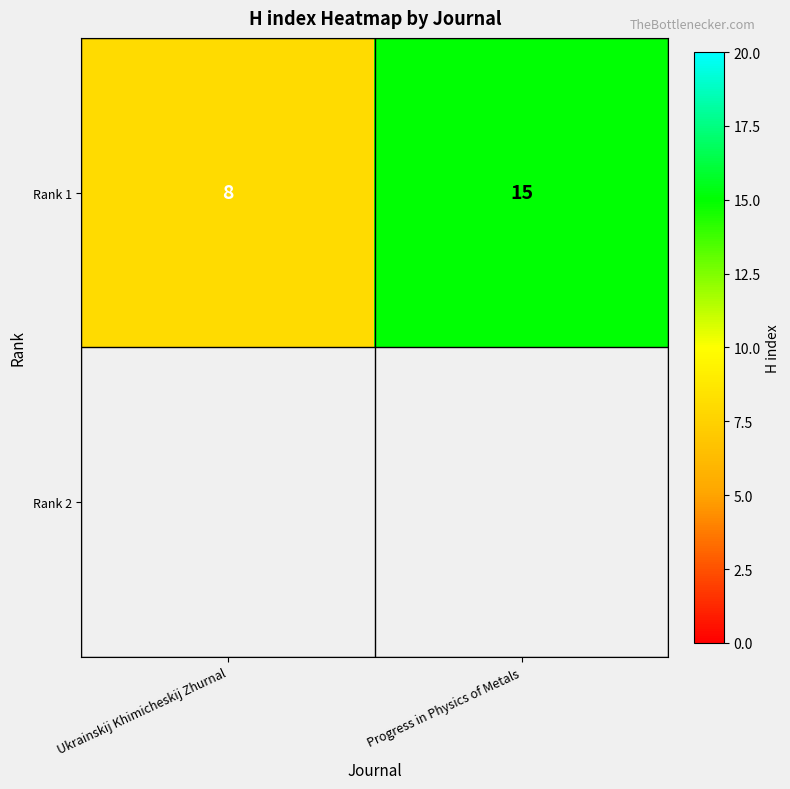

Reading right to left, extract all data points from this chart.

15	8